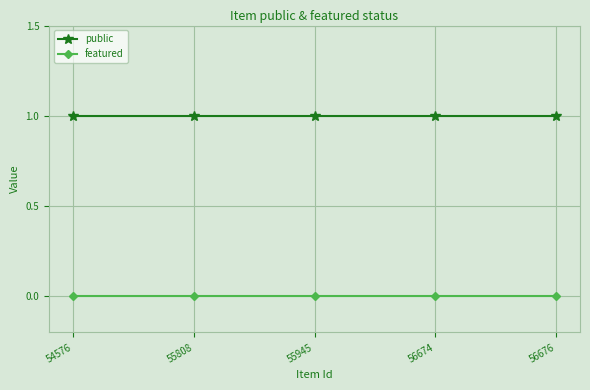

The value of public at 56674 is 1. True or false?

True